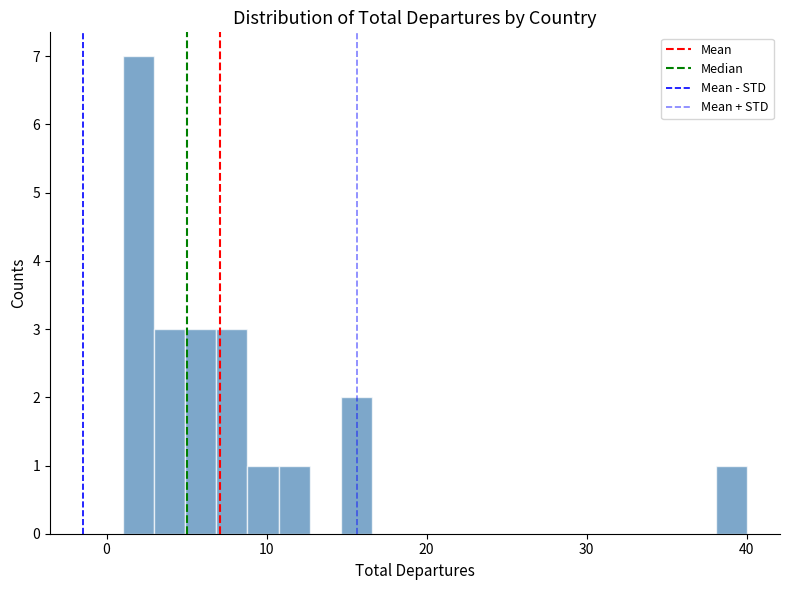

Around what value on the x-axis is the tallest bar? Give the approximate position of its centre, as read against the axis.

2